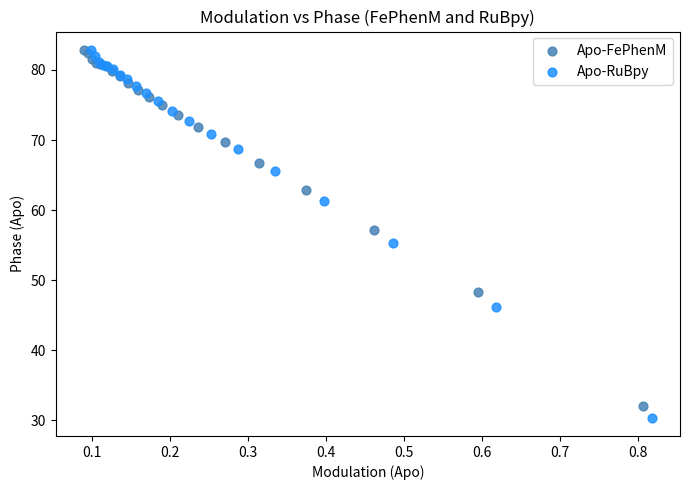

What are all the series names shown in the legend?

Apo-FePhenM, Apo-RuBpy